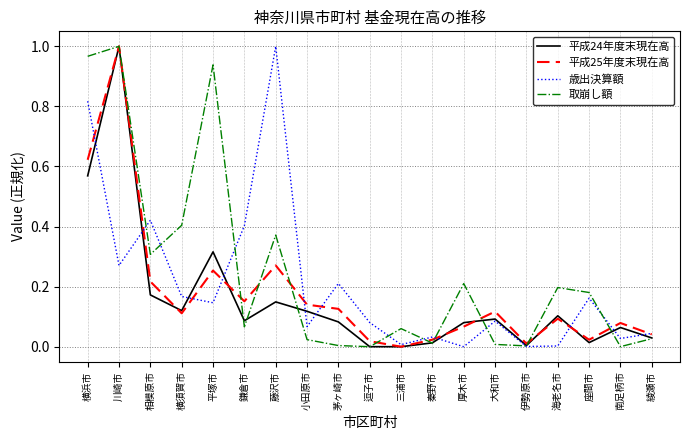

Where is the first local minimum for 平成24年度末現在高?

横須賀市